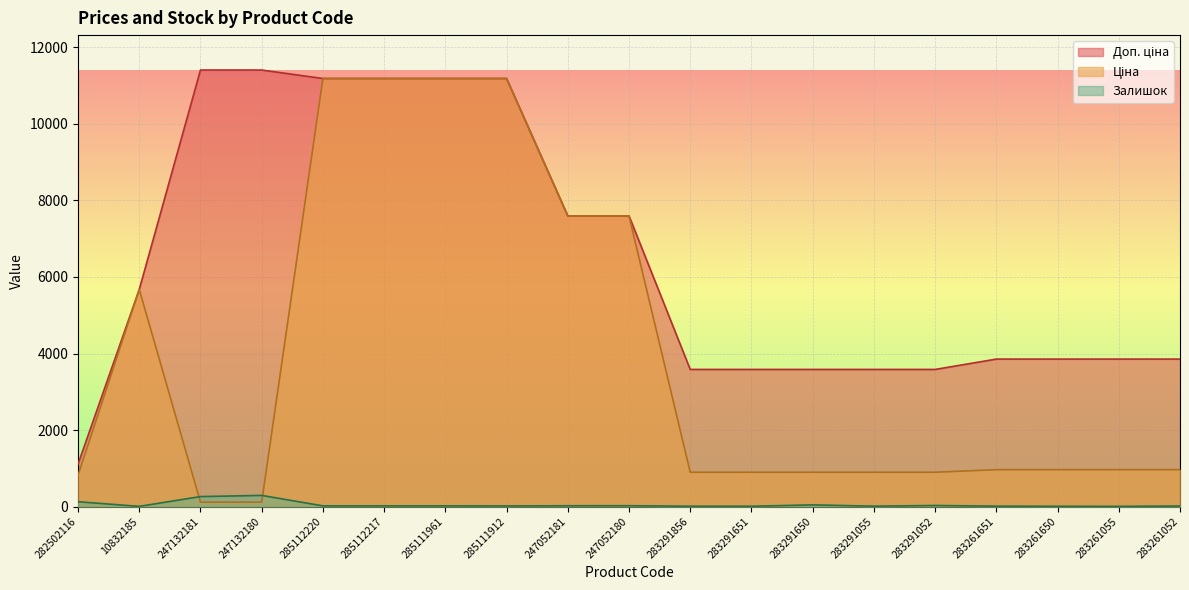

What is the sum of all Залишок values?

911.0